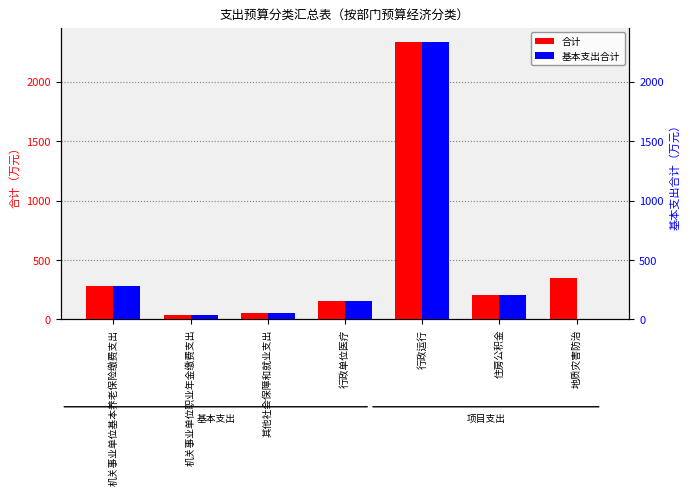

How many distinct data groups are displayed?

2